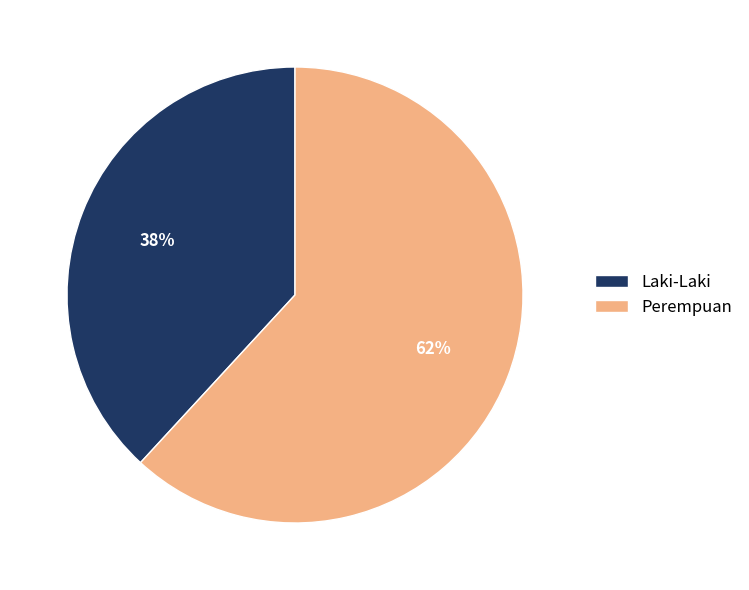

Does any single category account for the majority?

Yes